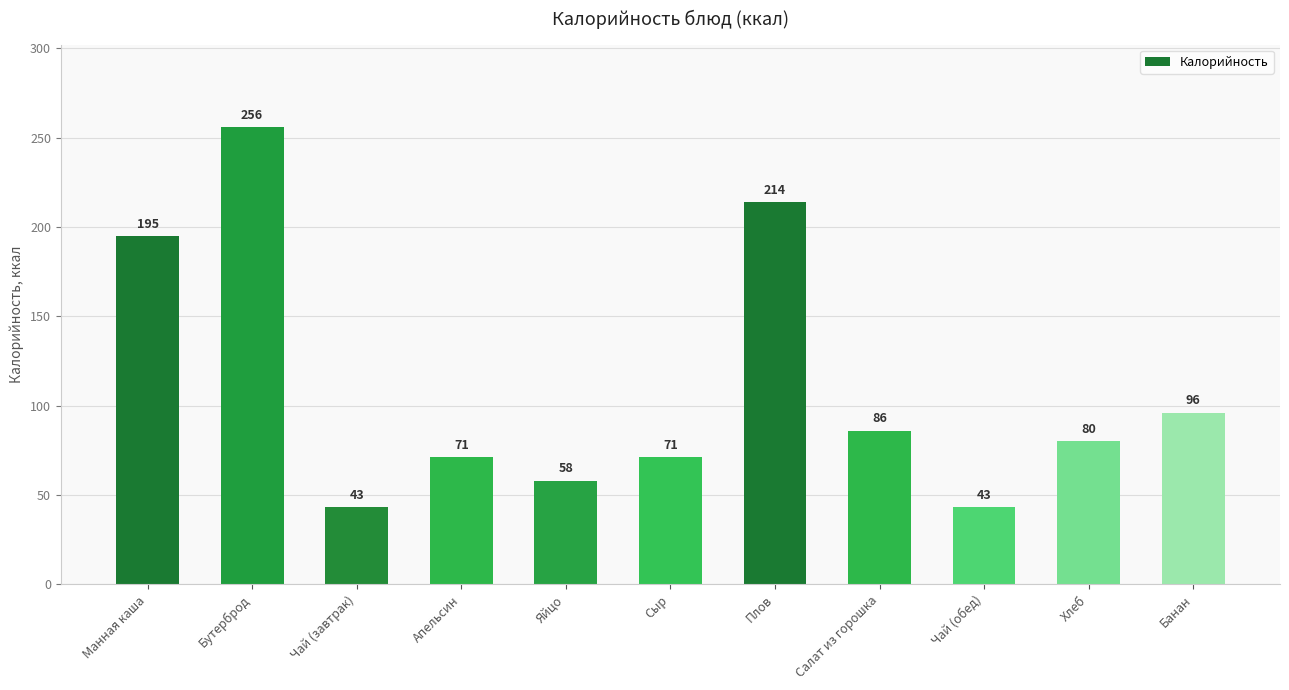

The value at Хлеб is 80. True or false?

True